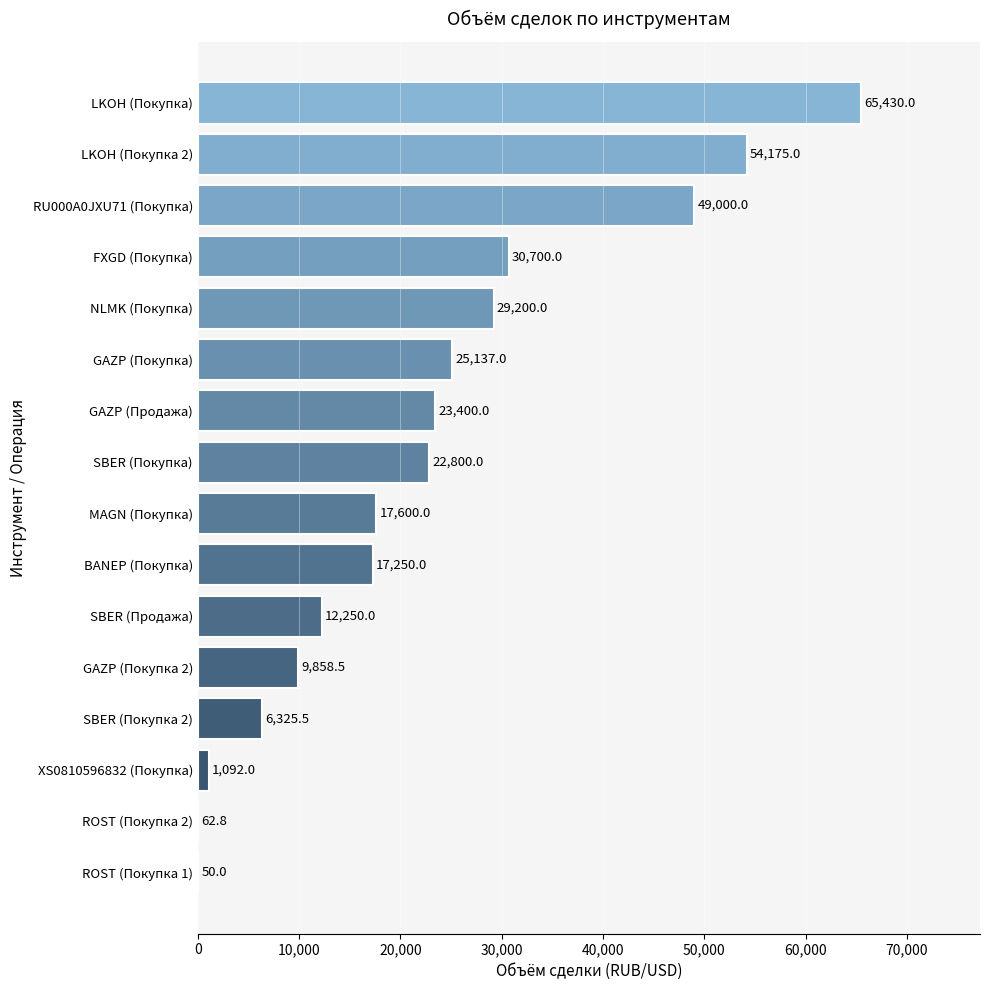

What value does the data have at SBER (Продажа)?

12250.0